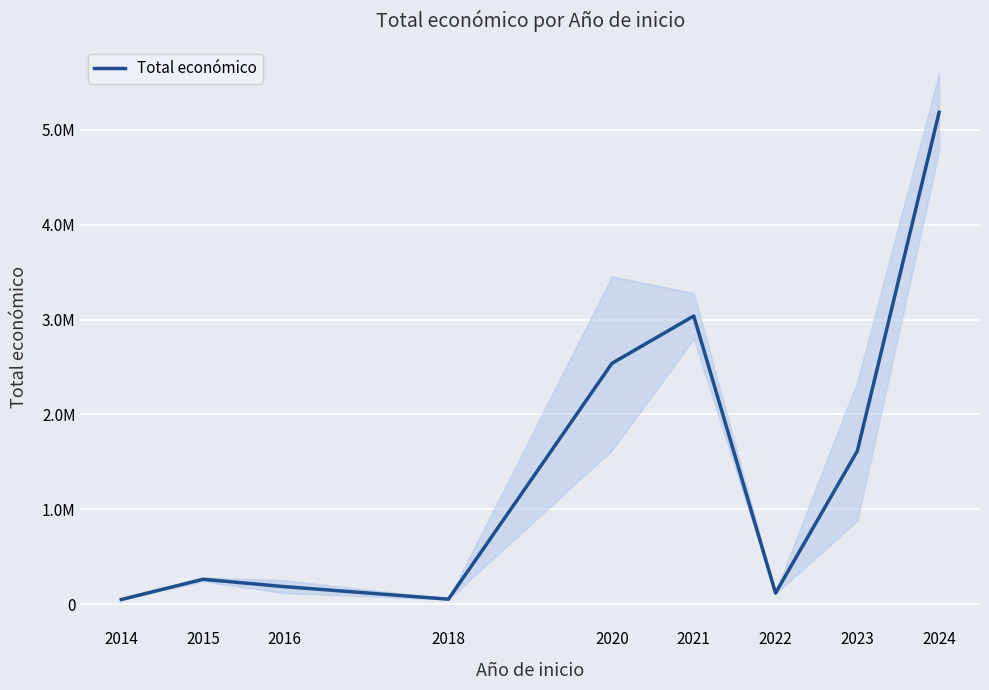

Rank the categories by value from lowest to highest.

2014, 2018, 2022, 2016, 2015, 2023, 2020, 2021, 2024